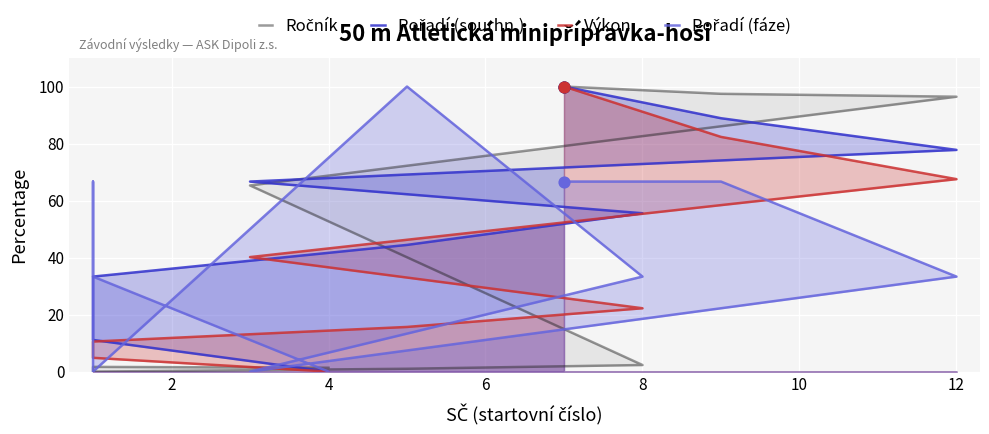

Which series reaches the maximum Y coordinate?

Ročník